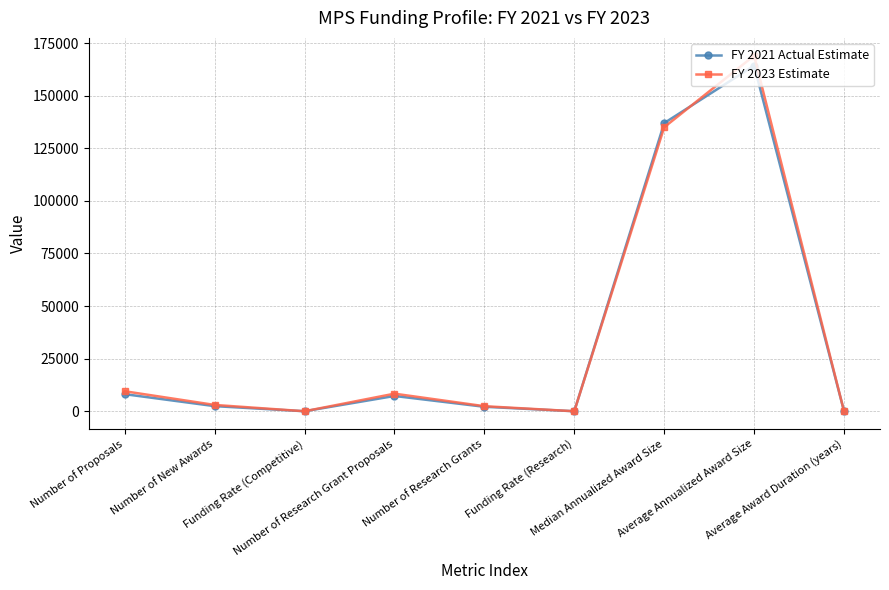

Is this an area chart (filled region under the line)?

No